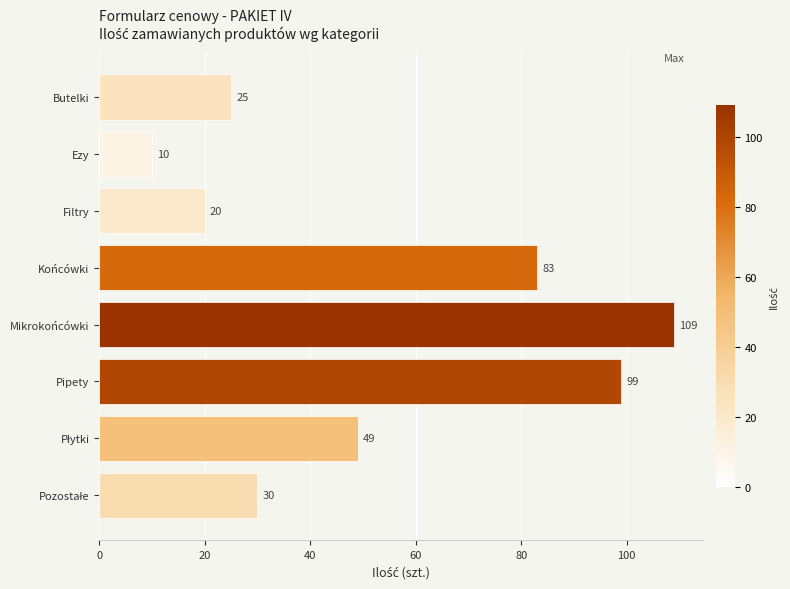

Are the bars horizontal?

Yes